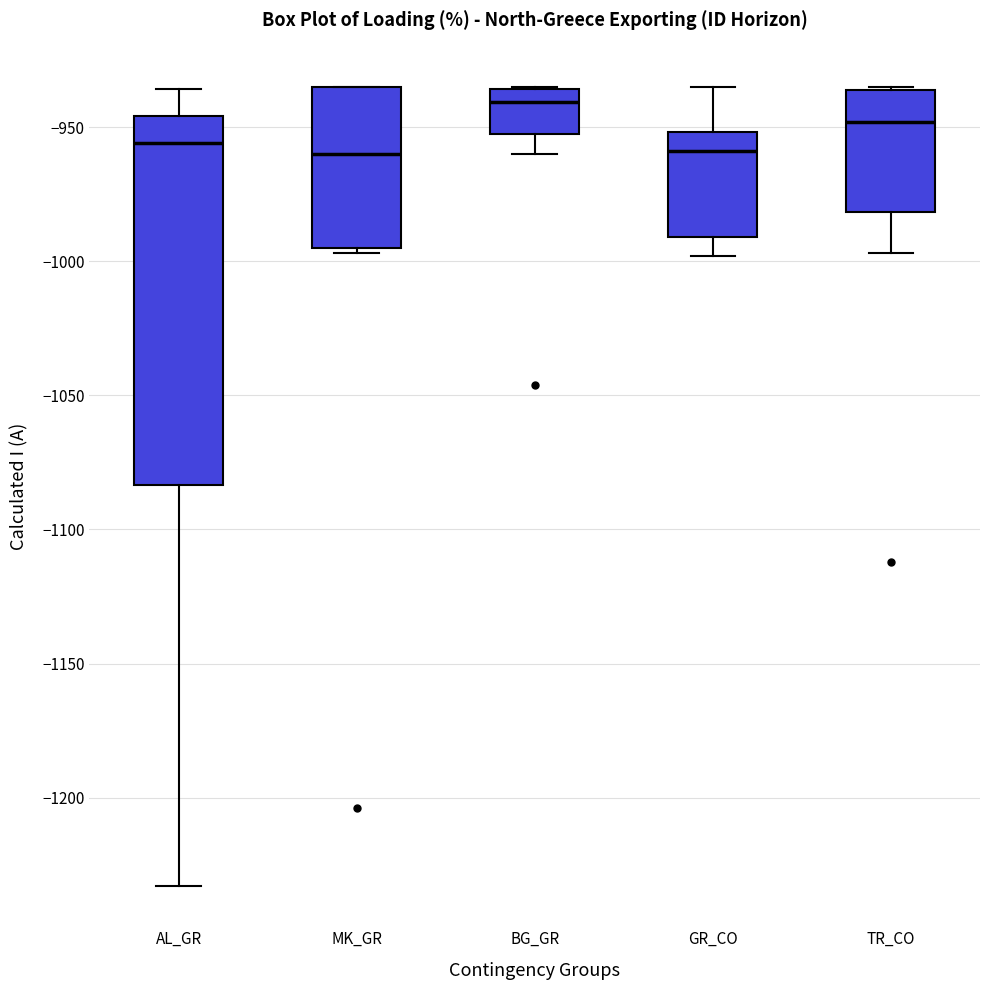

Comparing the boxes themselves (not the whiskers), which one is the tallest?

AL_GR